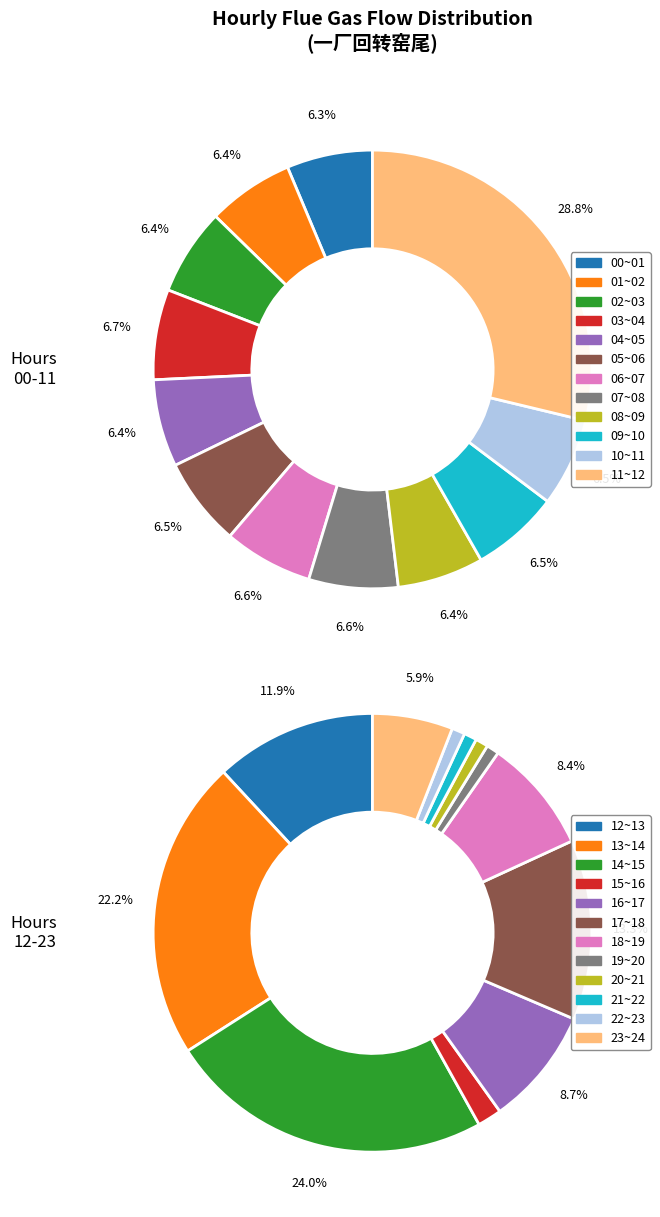

Count the number of slices in the pie.

24